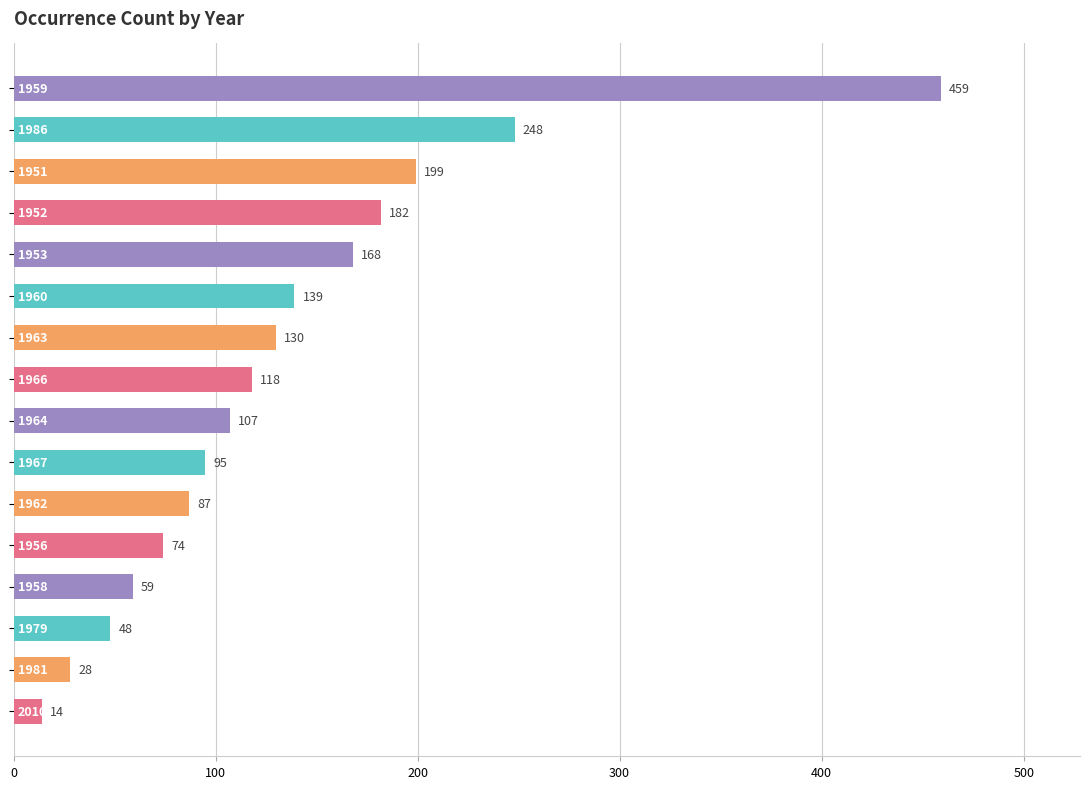

What is the sum of all values?

2155